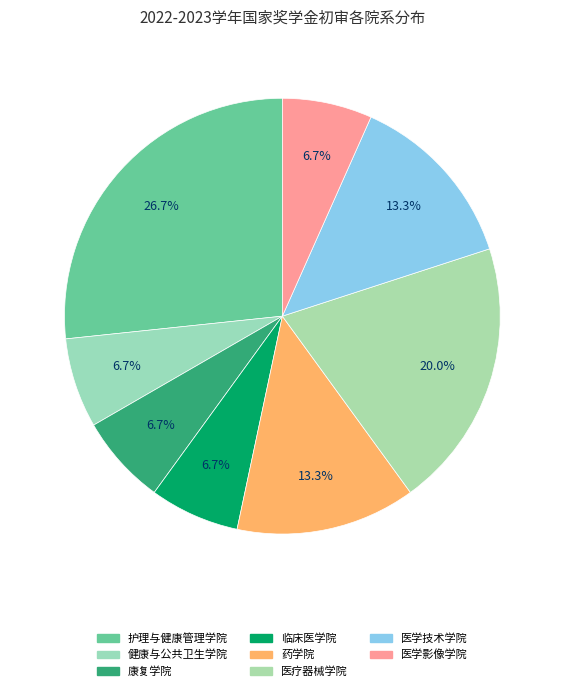

How many slices are in this pie chart?

8